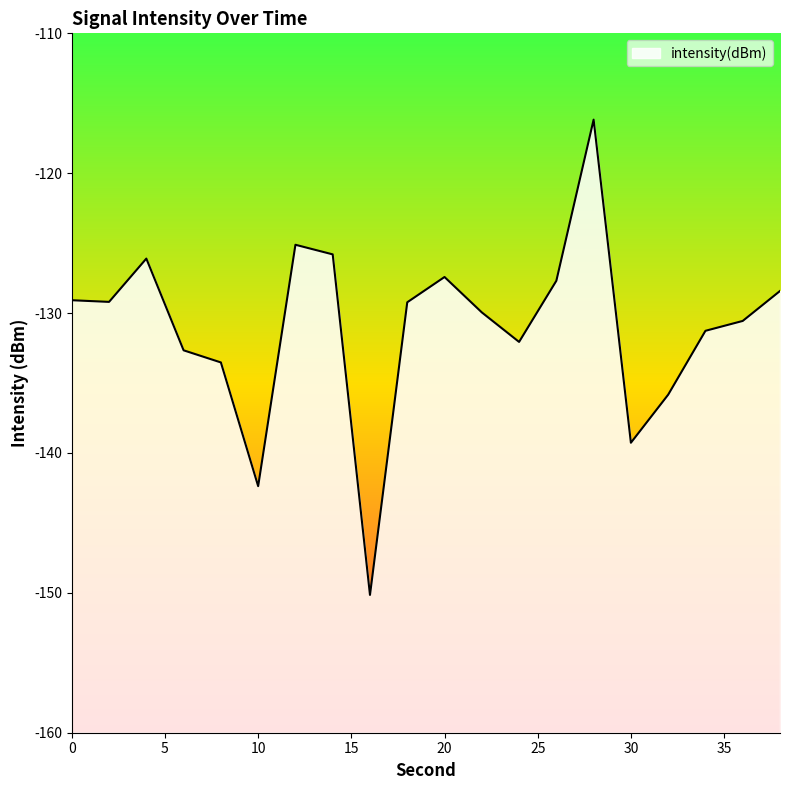

Which label corresponds to the smallest value in the chart?

16